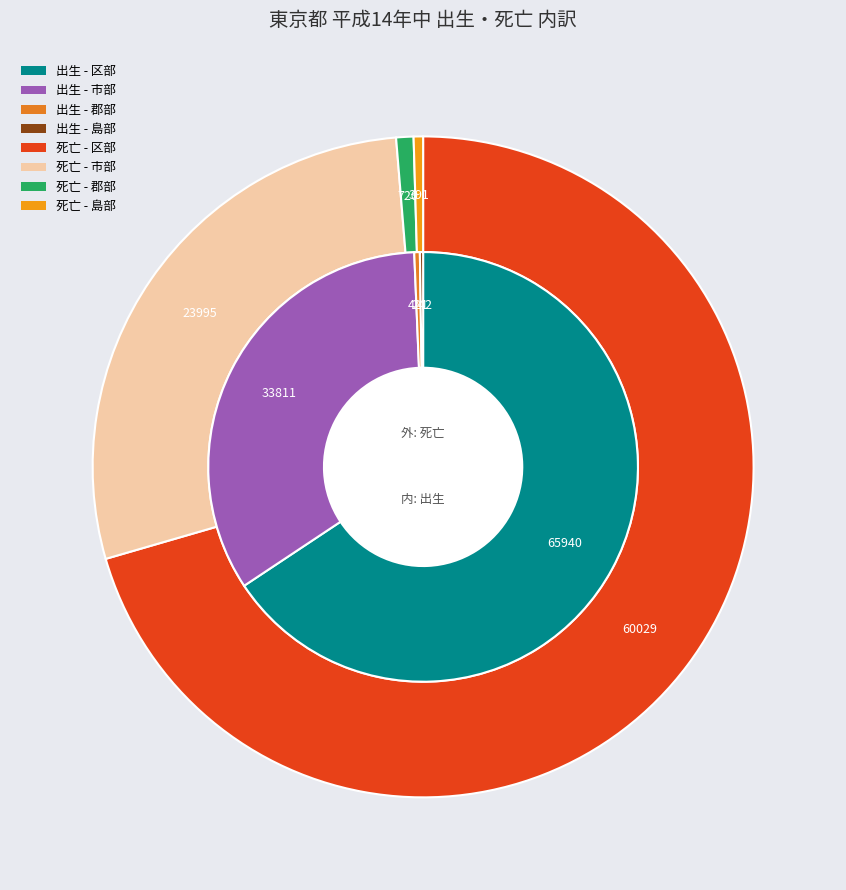

Combined, do 郡部 and 区部 account for over 50%?

Yes